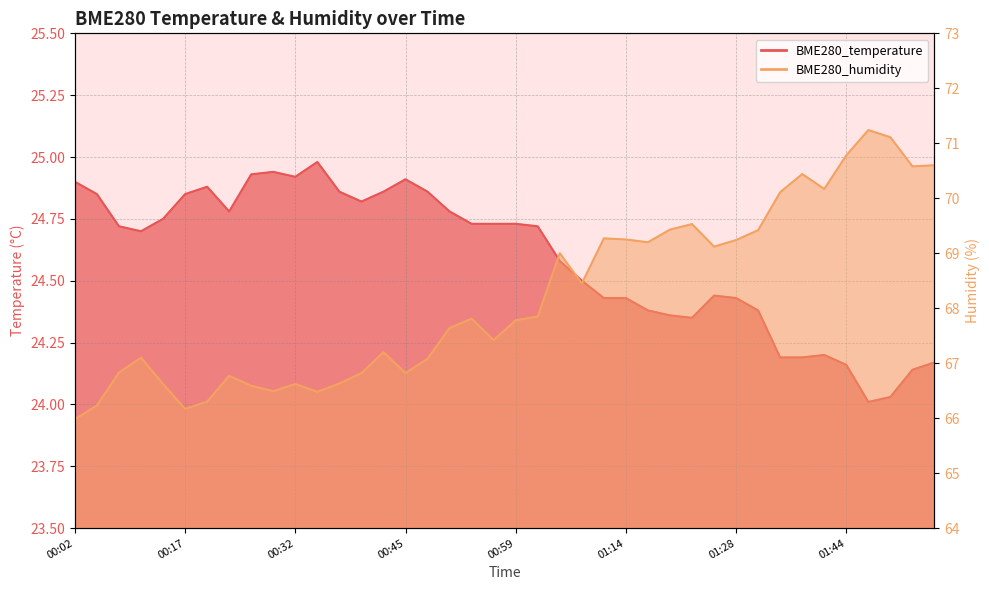

Reading left to right, list all the values displayed in this chart.

BME280_temperature: 00:02=24.9	00:05=24.9	00:08=24.7	00:11=24.7	00:14=24.8	00:17=24.9	00:20=24.9	00:23=24.8	00:26=24.9	00:29=24.9	00:32=24.9	00:34=25.0	00:37=24.9	00:40=24.8	00:42=24.9	00:45=24.9	00:48=24.9	00:51=24.8	00:53=24.7	00:56=24.7	00:59=24.7	01:03=24.7	01:05=24.6	01:08=24.5	01:11=24.4	01:14=24.4	01:17=24.4	01:20=24.4	01:23=24.4	01:26=24.4	01:28=24.4	01:32=24.4	01:35=24.2	01:37=24.2	01:40=24.2	01:44=24.2	01:47=24.0	01:50=24.0	01:53=24.1	01:56=24.2
BME280_humidity: 00:02=66.0	00:05=66.2	00:08=66.8	00:11=67.1	00:14=66.6	00:17=66.2	00:20=66.3	00:23=66.8	00:26=66.6	00:29=66.5	00:32=66.6	00:34=66.5	00:37=66.6	00:40=66.8	00:42=67.2	00:45=66.8	00:48=67.1	00:51=67.6	00:53=67.8	00:56=67.4	00:59=67.8	01:03=67.8	01:05=69.0	01:08=68.5	01:11=69.3	01:14=69.2	01:17=69.2	01:20=69.4	01:23=69.5	01:26=69.1	01:28=69.2	01:32=69.4	01:35=70.1	01:37=70.4	01:40=70.2	01:44=70.8	01:47=71.2	01:50=71.1	01:53=70.6	01:56=70.6